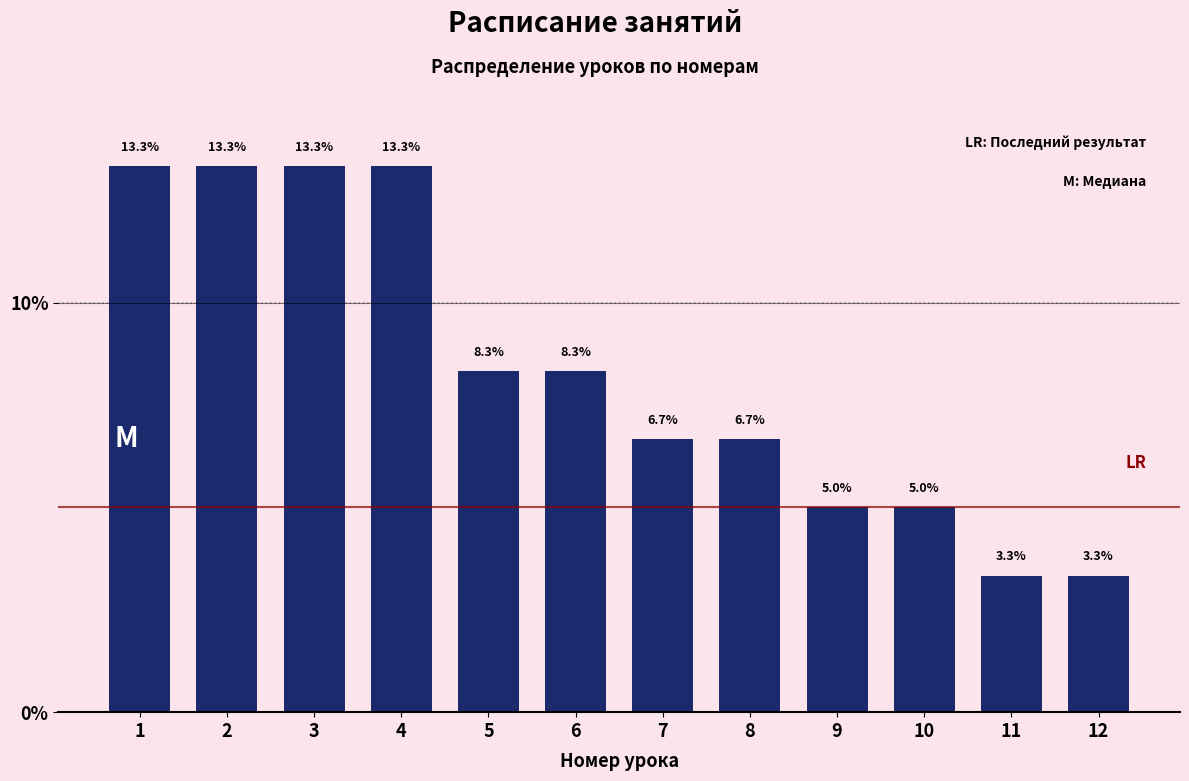

Reading left to right, transcribe all the data shown in this chart.

1=13.3	2=13.3	3=13.3	4=13.3	5=8.3	6=8.3	7=6.7	8=6.7	9=5.0	10=5.0	11=3.3	12=3.3